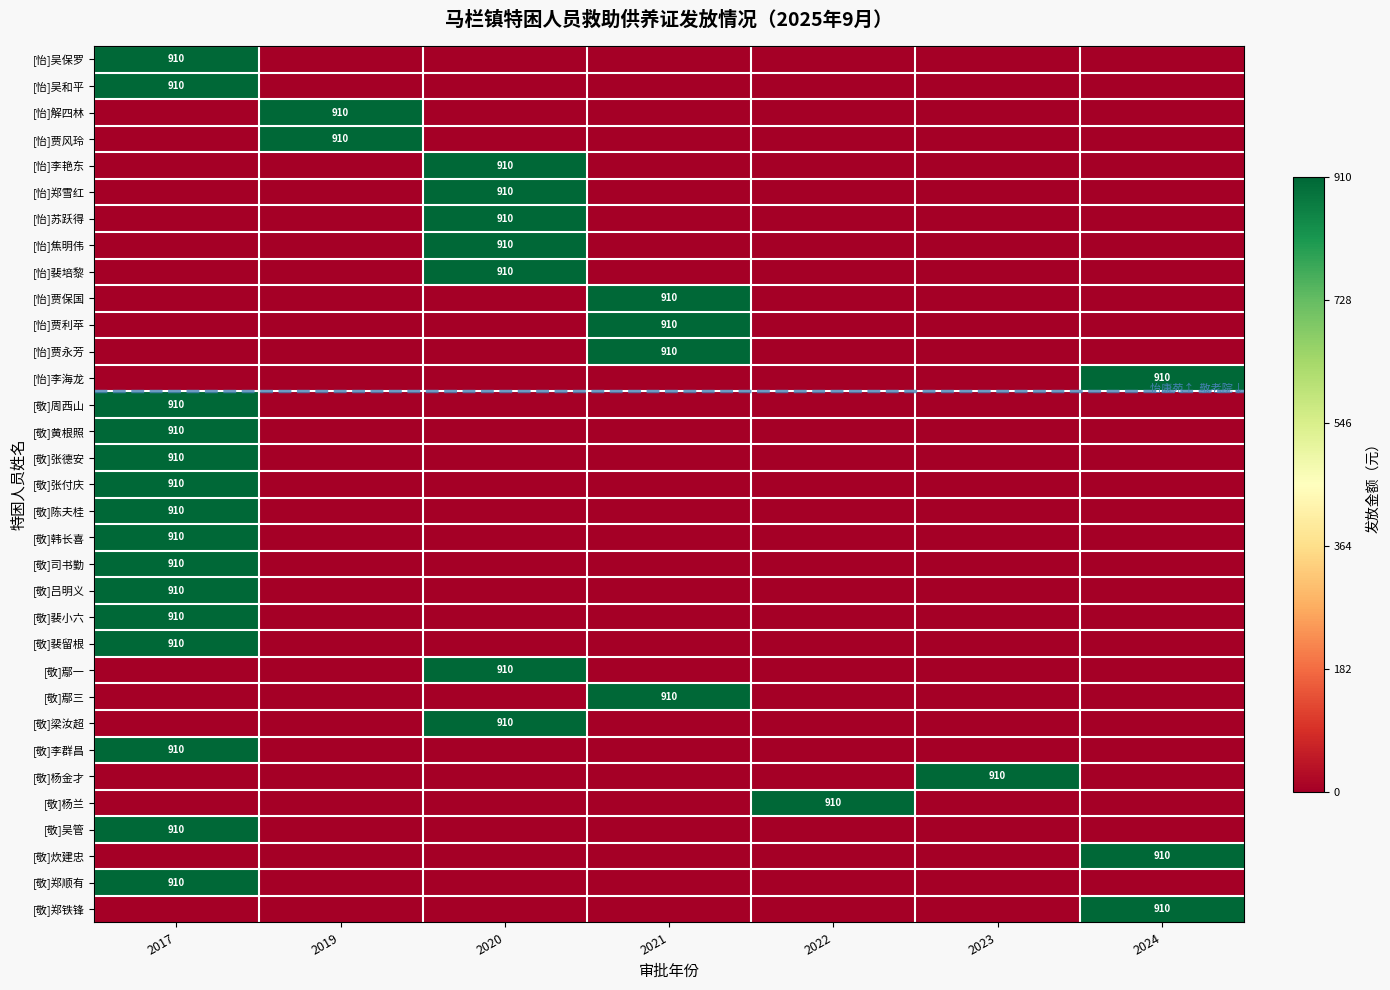

The [怡]贾保国 series shows 419 at 2021. True or false?

False